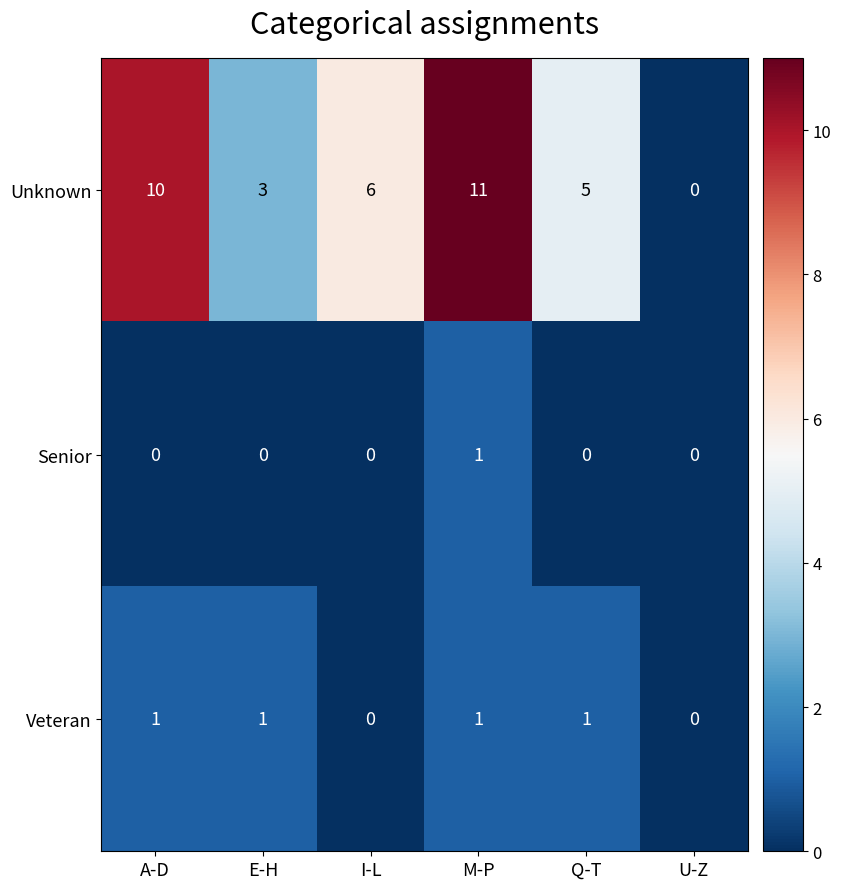

Between E-H and M-P, which series saw the biggest shift?

Unknown